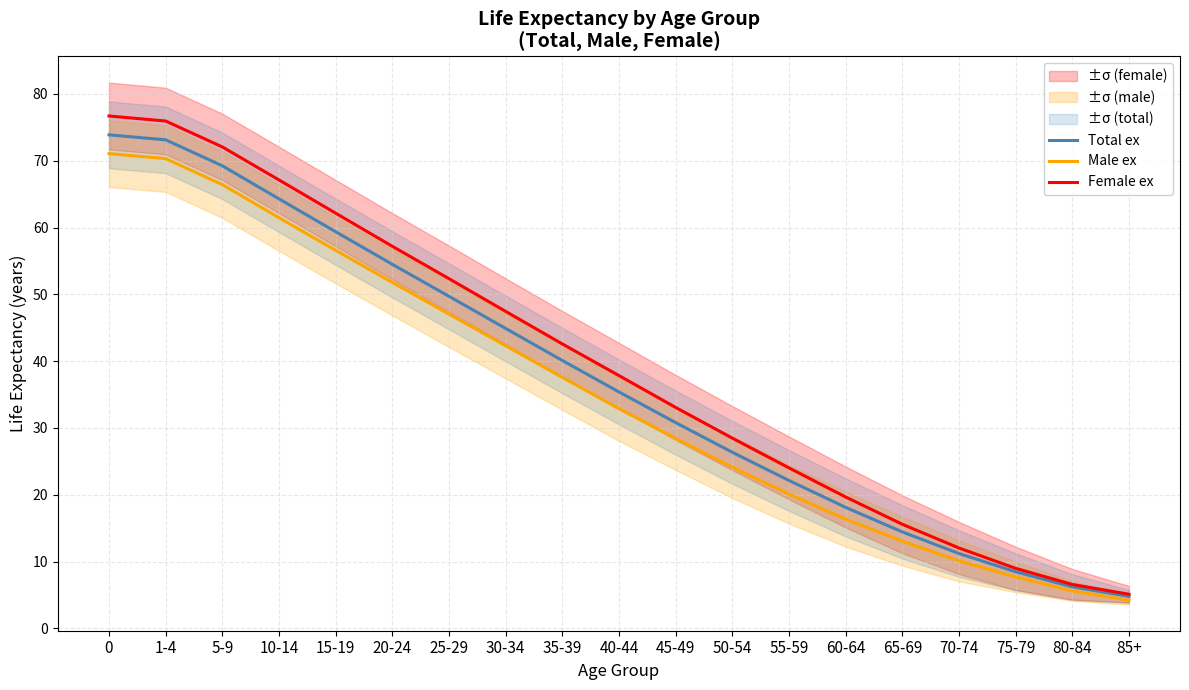

How many data points in Male ex are above 32?

10